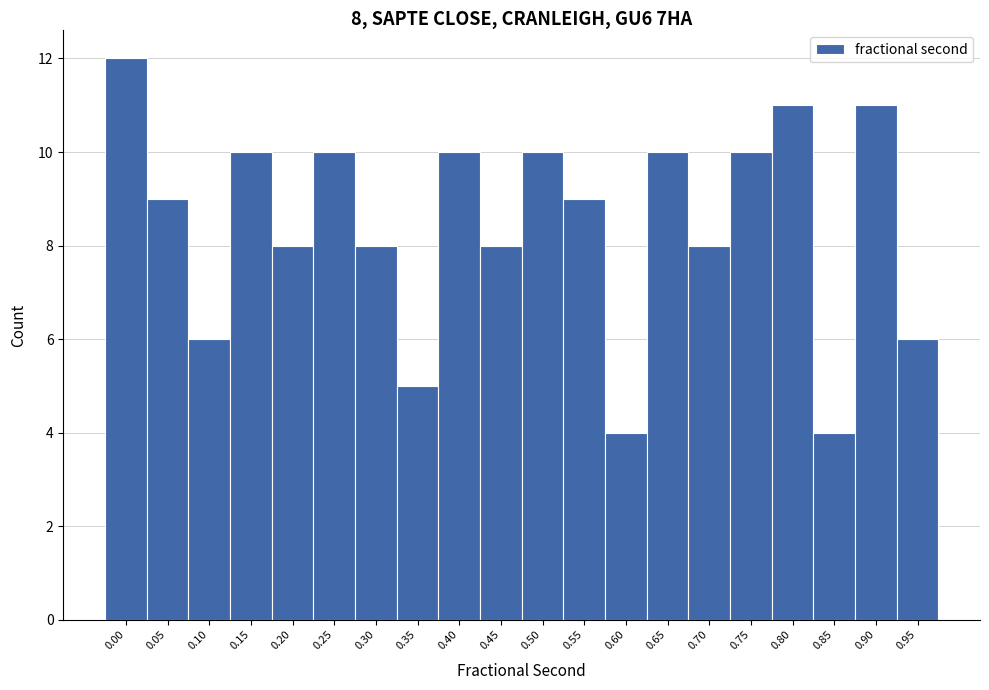

Reading left to right, transcribe all the data shown in this chart.

0.00=12	0.05=9	0.10=6	0.15=10	0.20=8	0.25=10	0.30=8	0.35=5	0.40=10	0.45=8	0.50=10	0.55=9	0.60=4	0.65=10	0.70=8	0.75=10	0.80=11	0.85=4	0.90=11	0.95=6